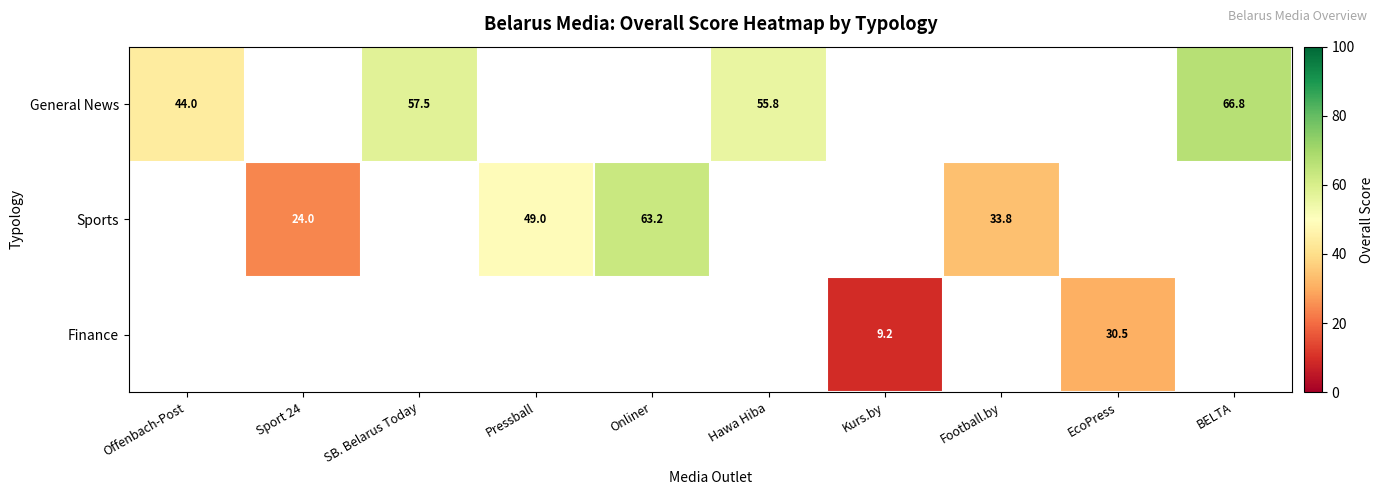

True or false: Sports has a value of 9.5 at Football.by.

False